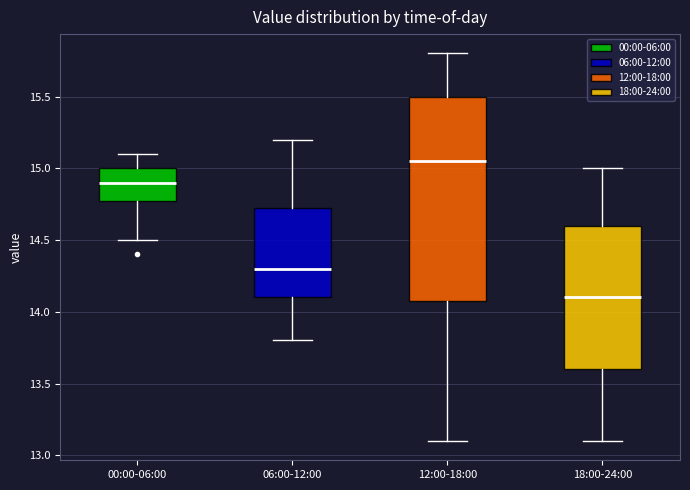

Where does the median line of the box for 00:00-06:00 sit on the y-axis? The values are not printed on the chart, so give them approximately, as read against the axis.

14.90